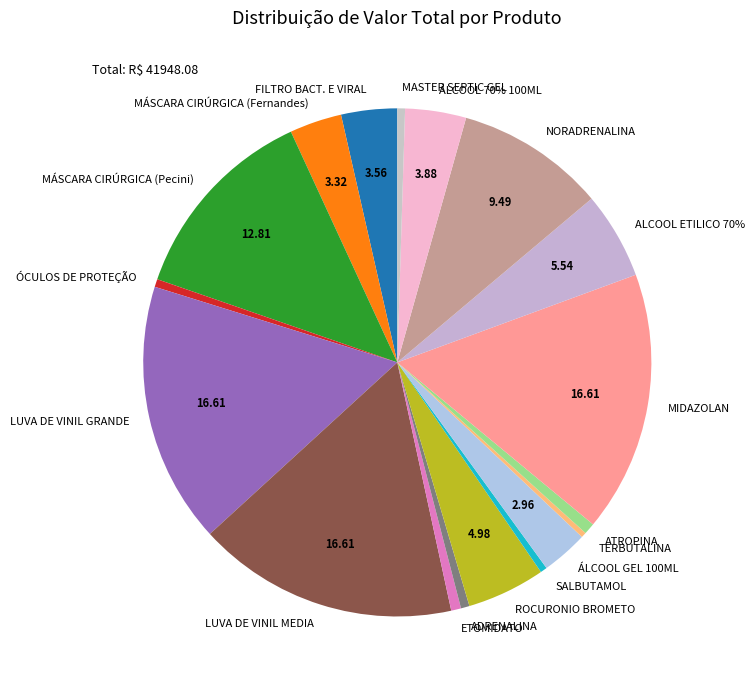

The ALCOOL ETILICO 70% slice represents 6% of the pie. True or false?

True